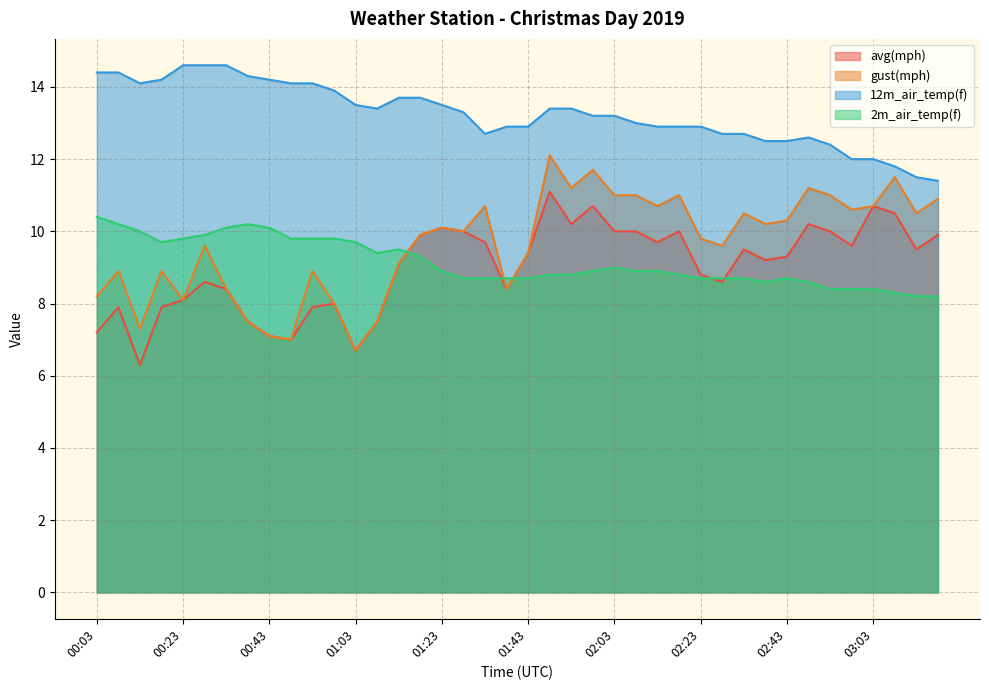

What is the spread (max minus min) of values at 02:33?

4.0